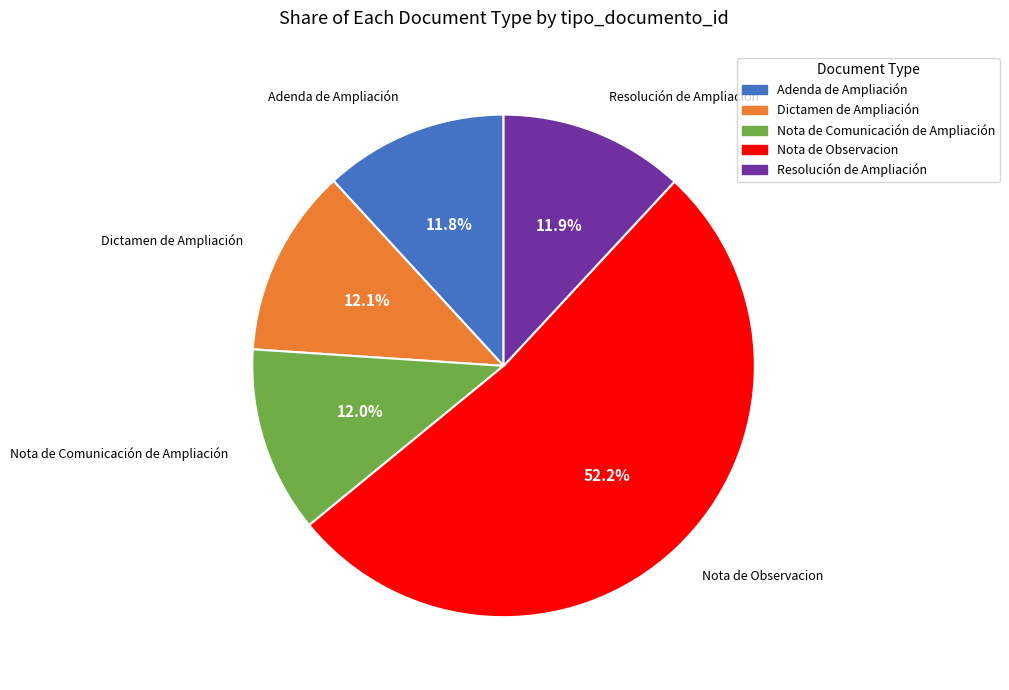

What percentage is NOT represented by Nota de Comunicación de Ampliación?

88.0%